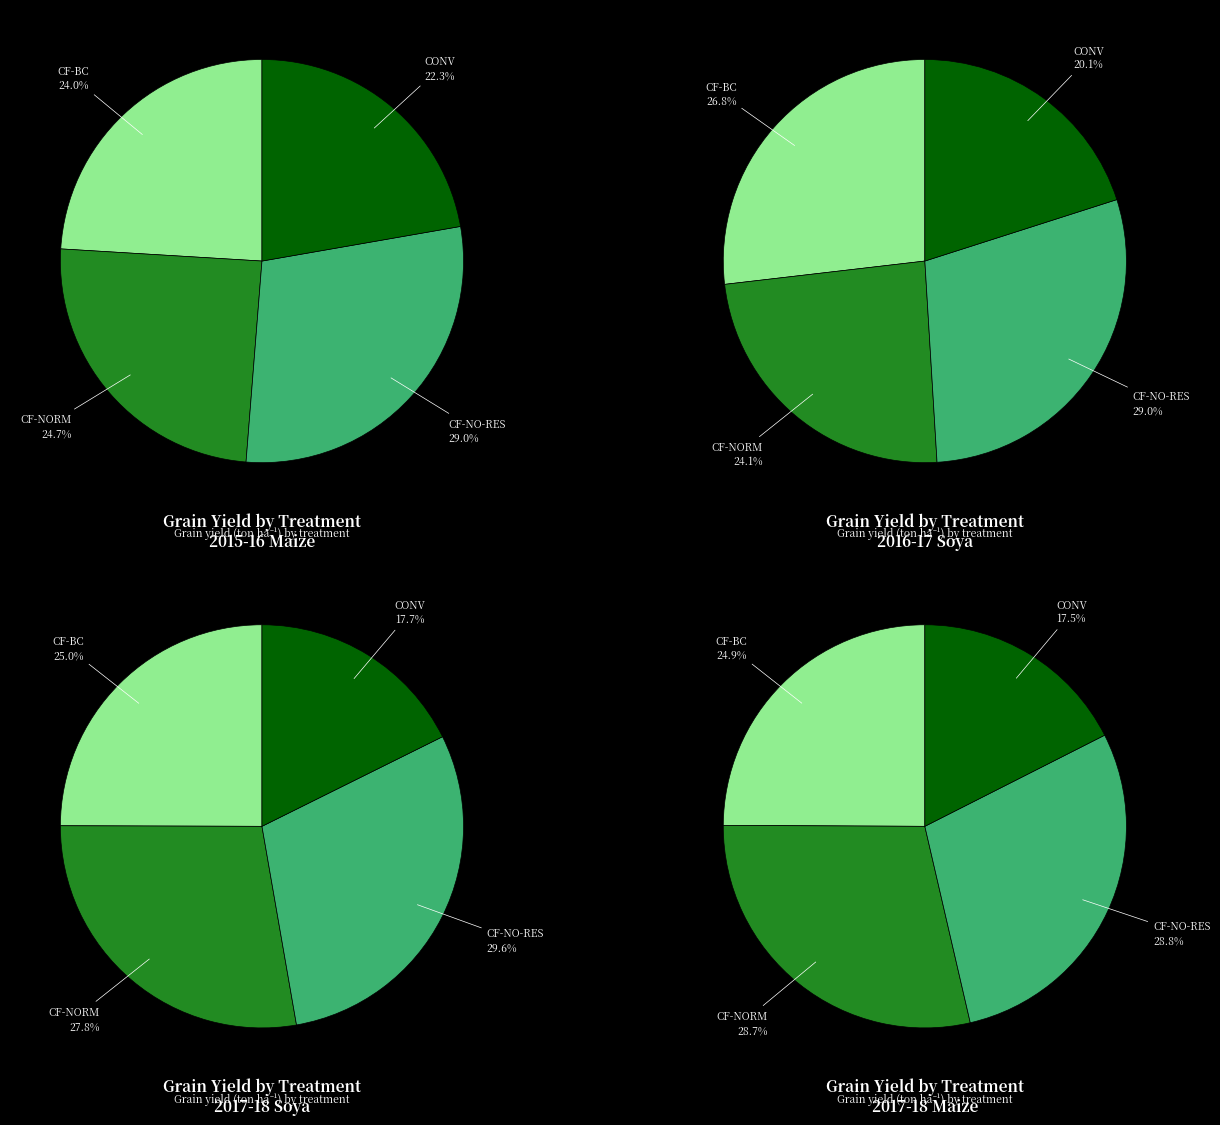

Is 2015-16 Maize Grain the majority of the pie?

No